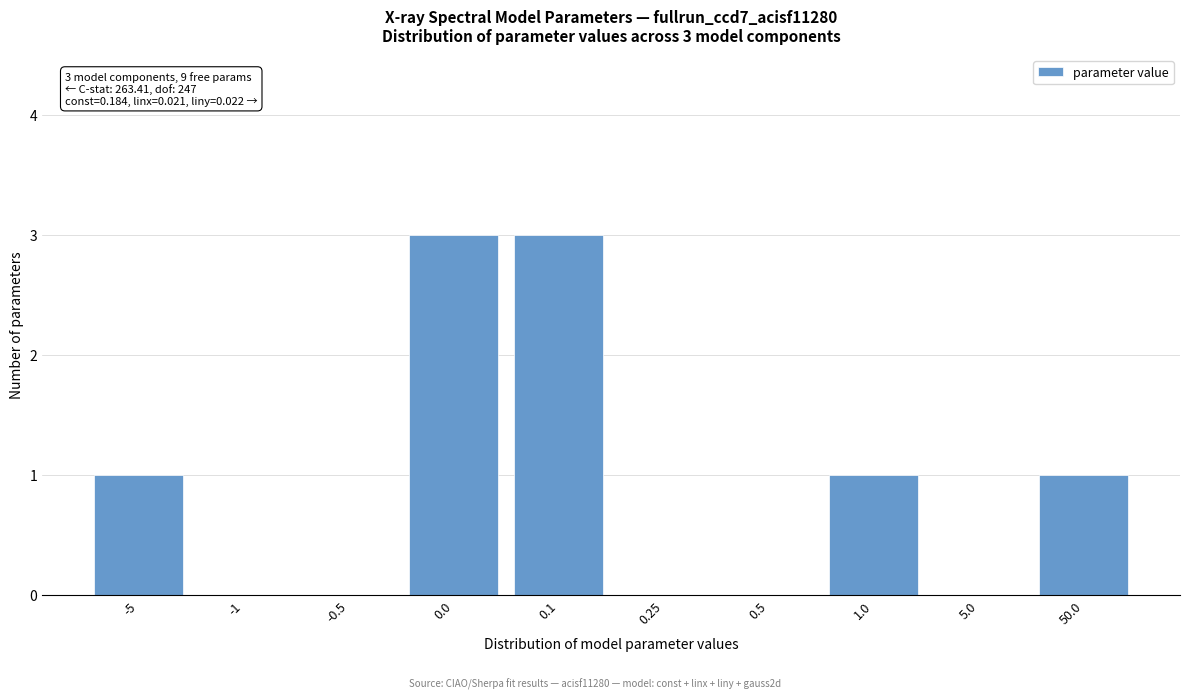

Reading left to right, transcribe all the data shown in this chart.

-5=1	-1=0	-0.5=0	0.0=3	0.1=3	0.25=0	0.5=0	1.0=1	5.0=0	50.0=1